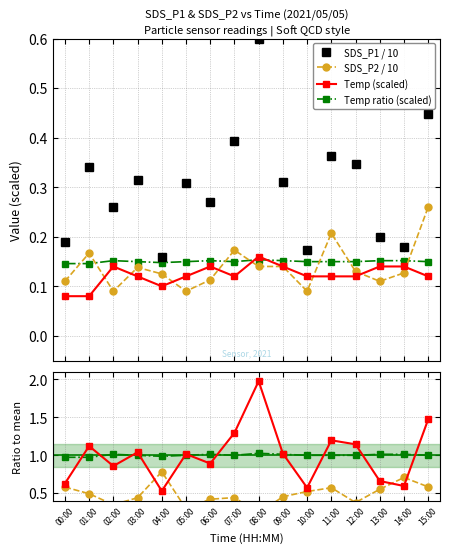

Where is the first local minimum for SDS_P2?

02:00